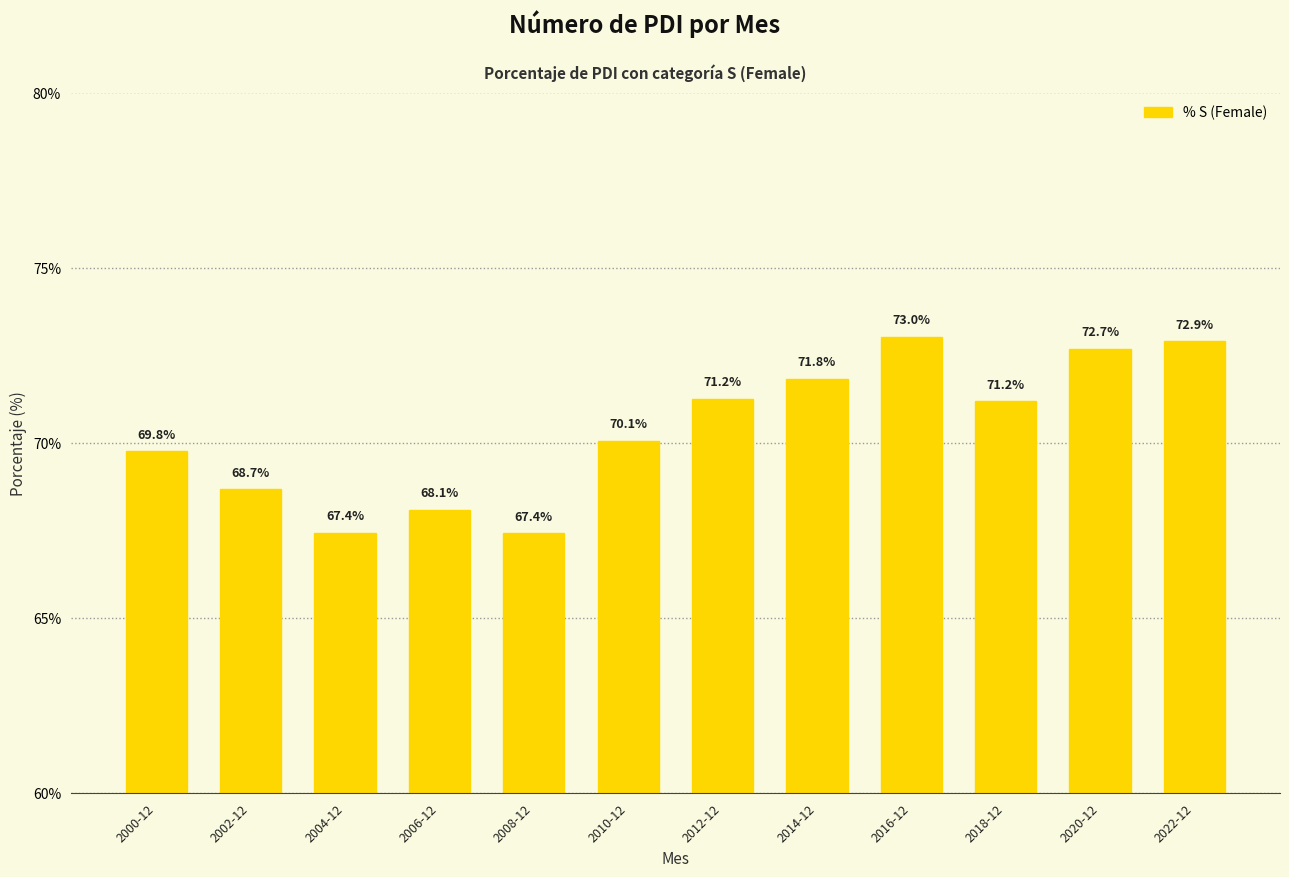

The chart shows a value of 67.4 at 2004-12. True or false?

True